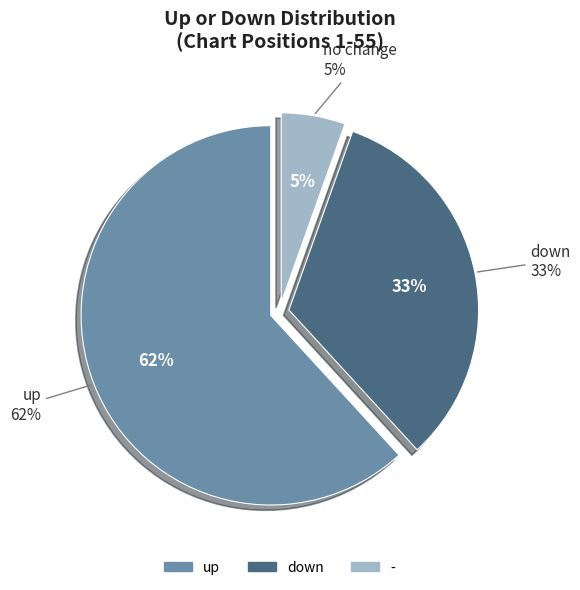

What is the majority slice?

up